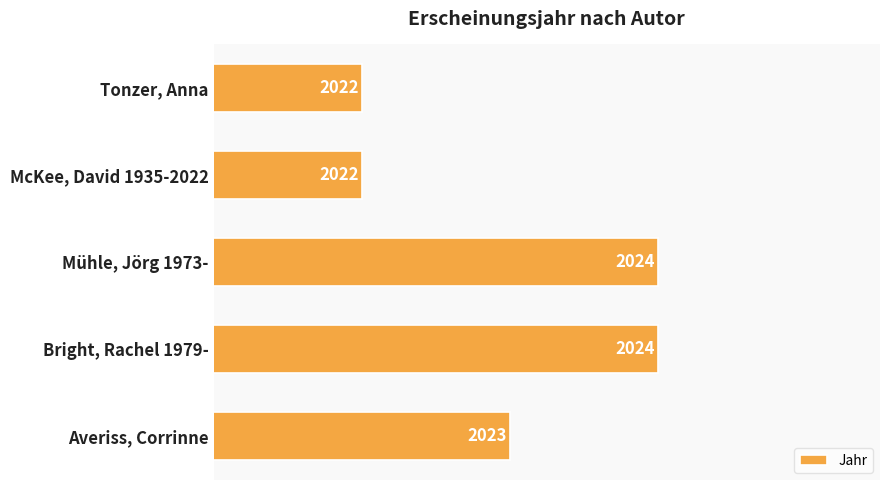

Between Tonzer, Anna and Mühle, Jörg 1973-, which is larger?

Mühle, Jörg 1973-